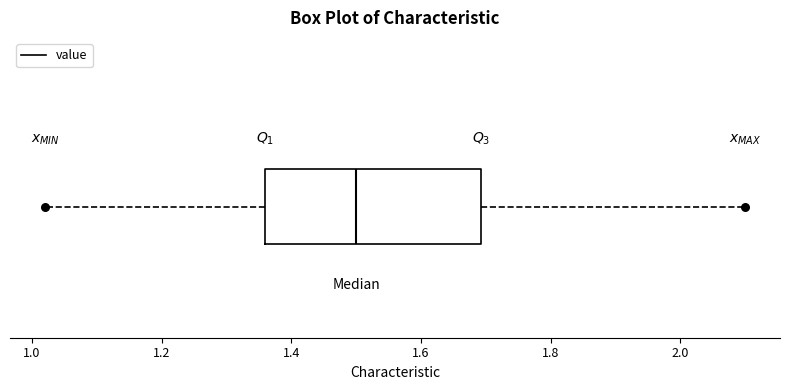

Transcribe this box plot: give where the median line is, the range the box spans, and where the two whiskers end, as read against the x-axis. The values are not printed on the chart, so give them approximately, as read against the axis.

median 1.50, box 1.36 to 1.70, whiskers 1.02 to 2.10